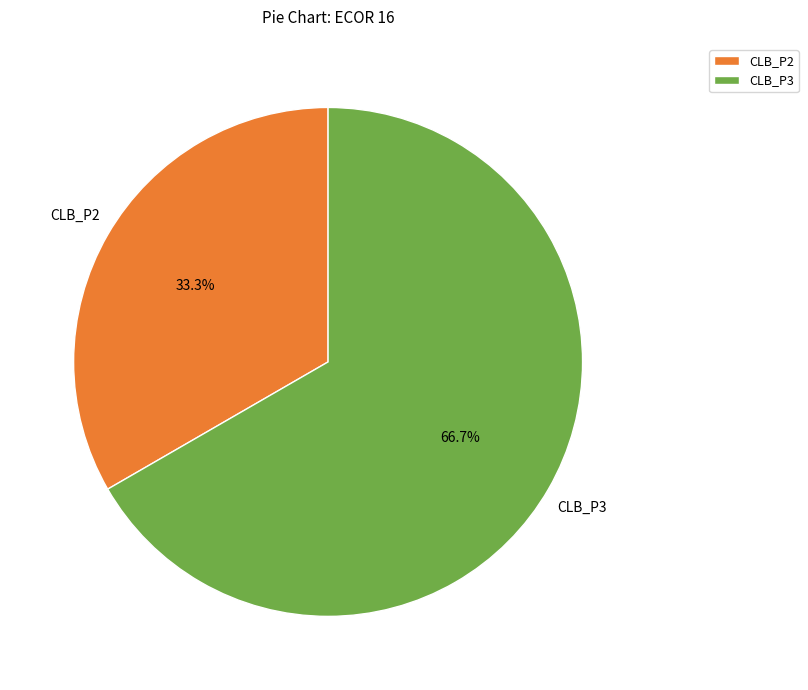

Which category has the smallest portion of the pie?

CLB_P2